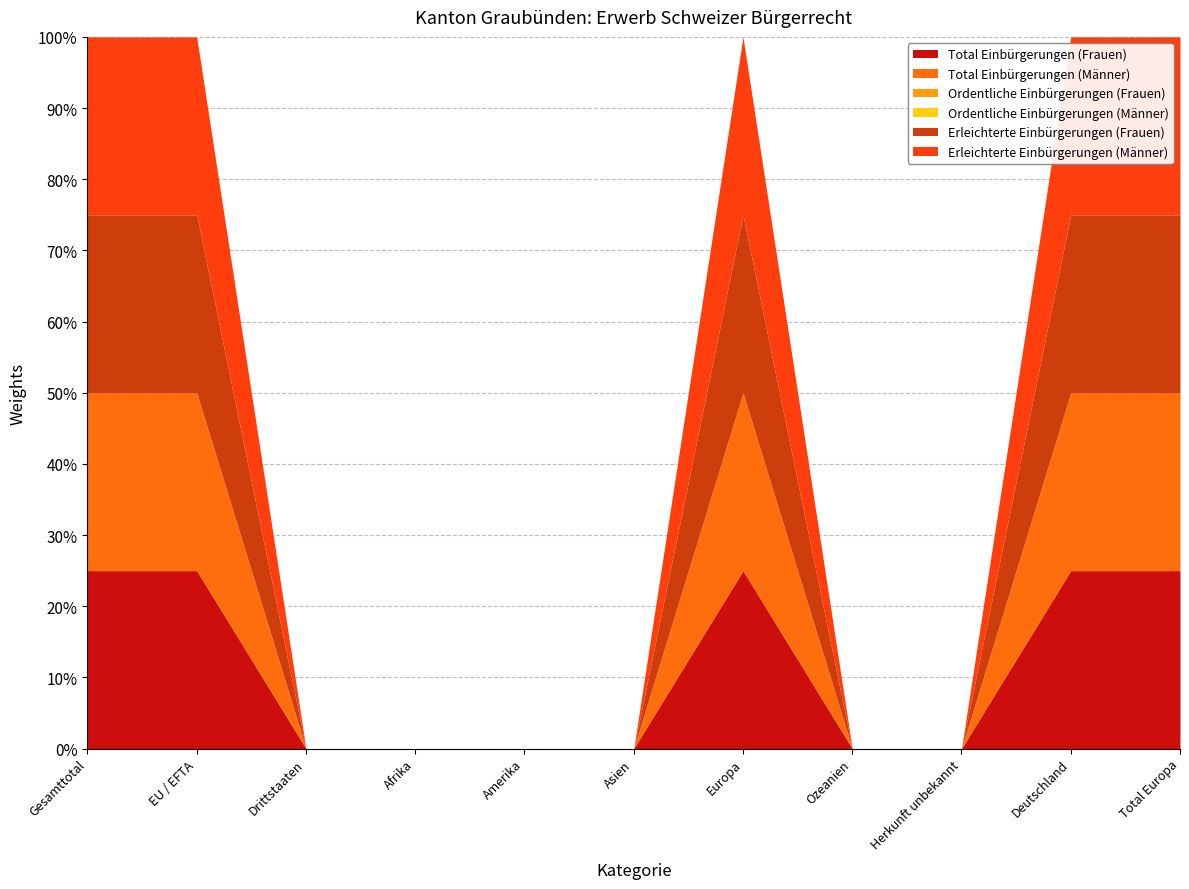

True or false: Erleichterte Einbürgerungen (Frauen) has a value of 1 at Asien.

False